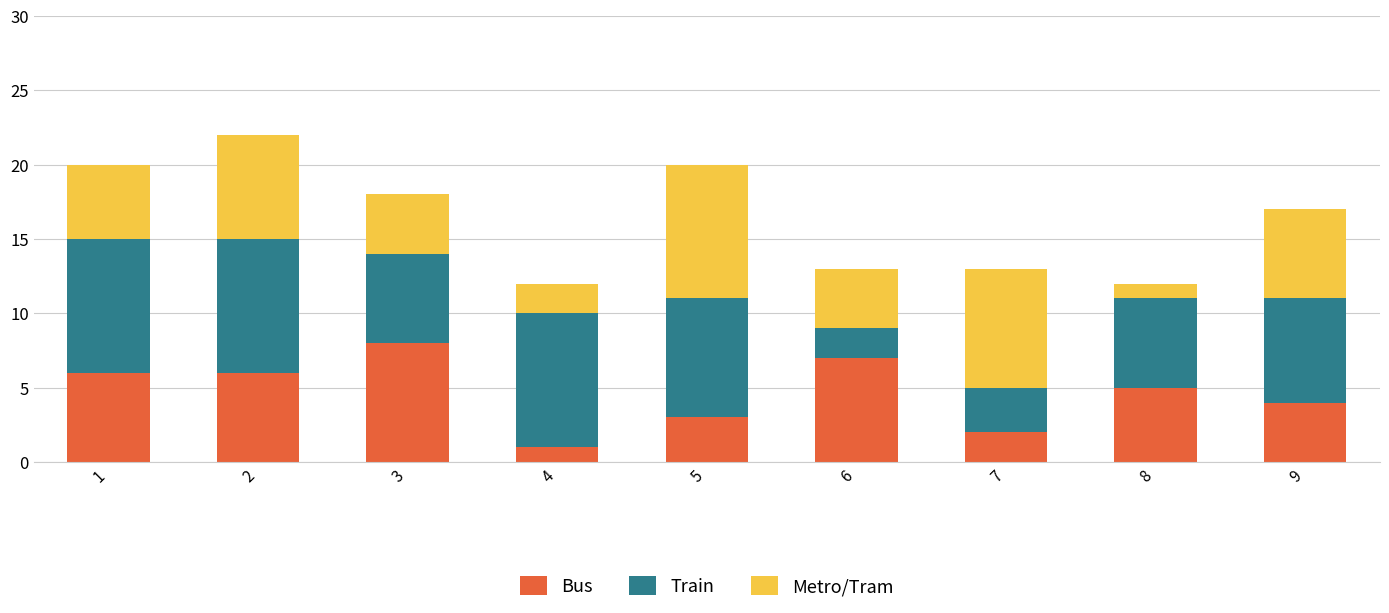

Which category has the highest value in the Bus series?

3